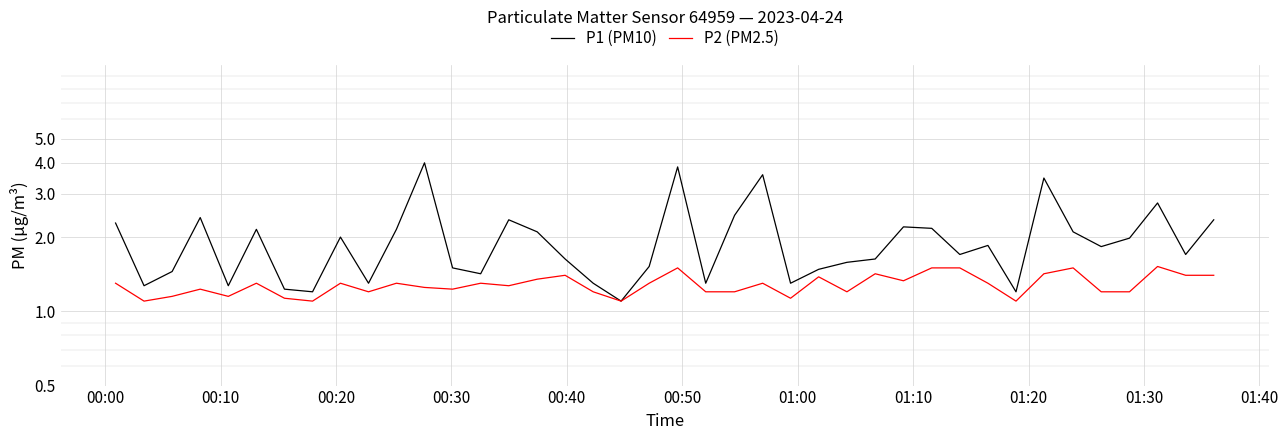

What is the sum of all P1 (PM10) values?

78.1